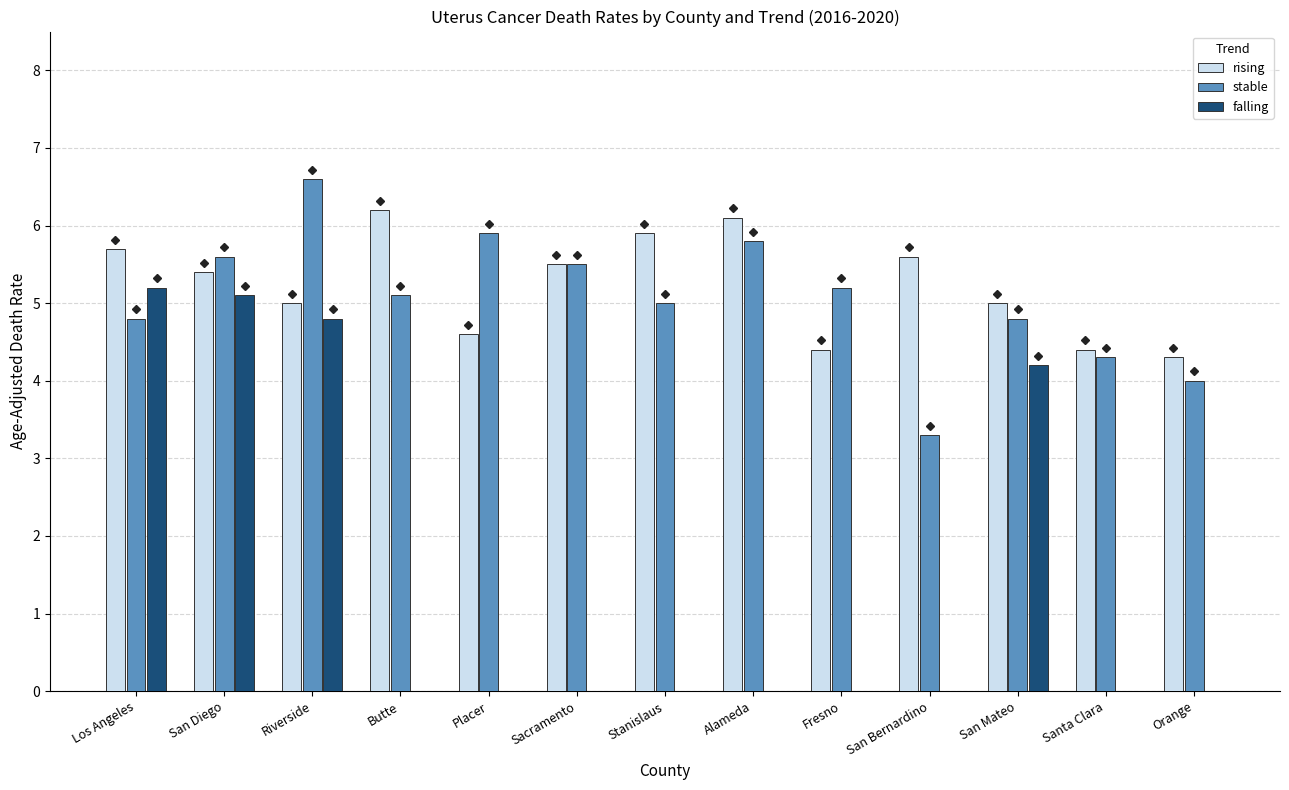

What are all the series names shown in the legend?

rising, stable, falling